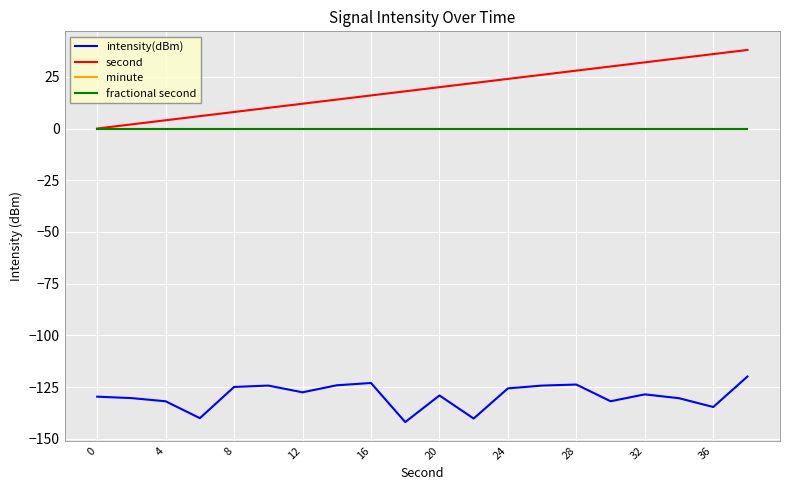

Is this an area chart (filled region under the line)?

No